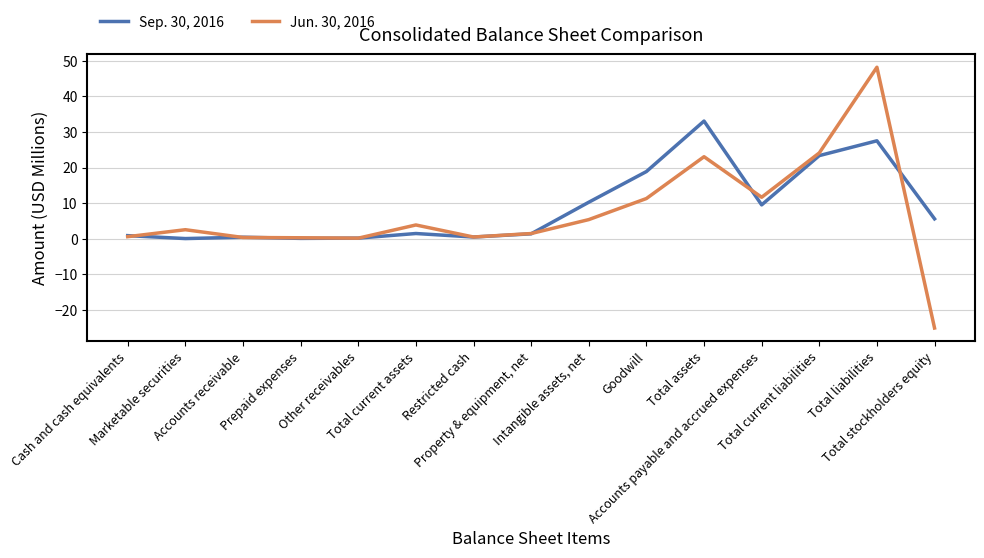

What is the spread (max minus min) of values at Prepaid expenses?

0.2